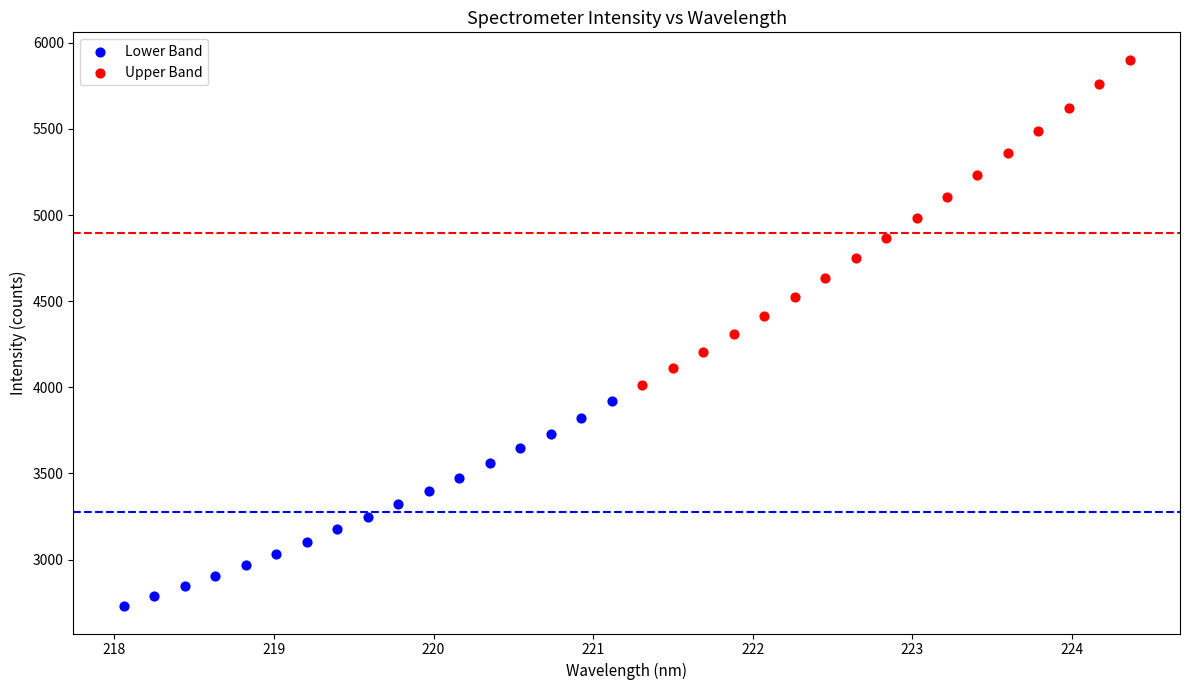

Which series has the largest Y range (max minus min)?

Upper Band